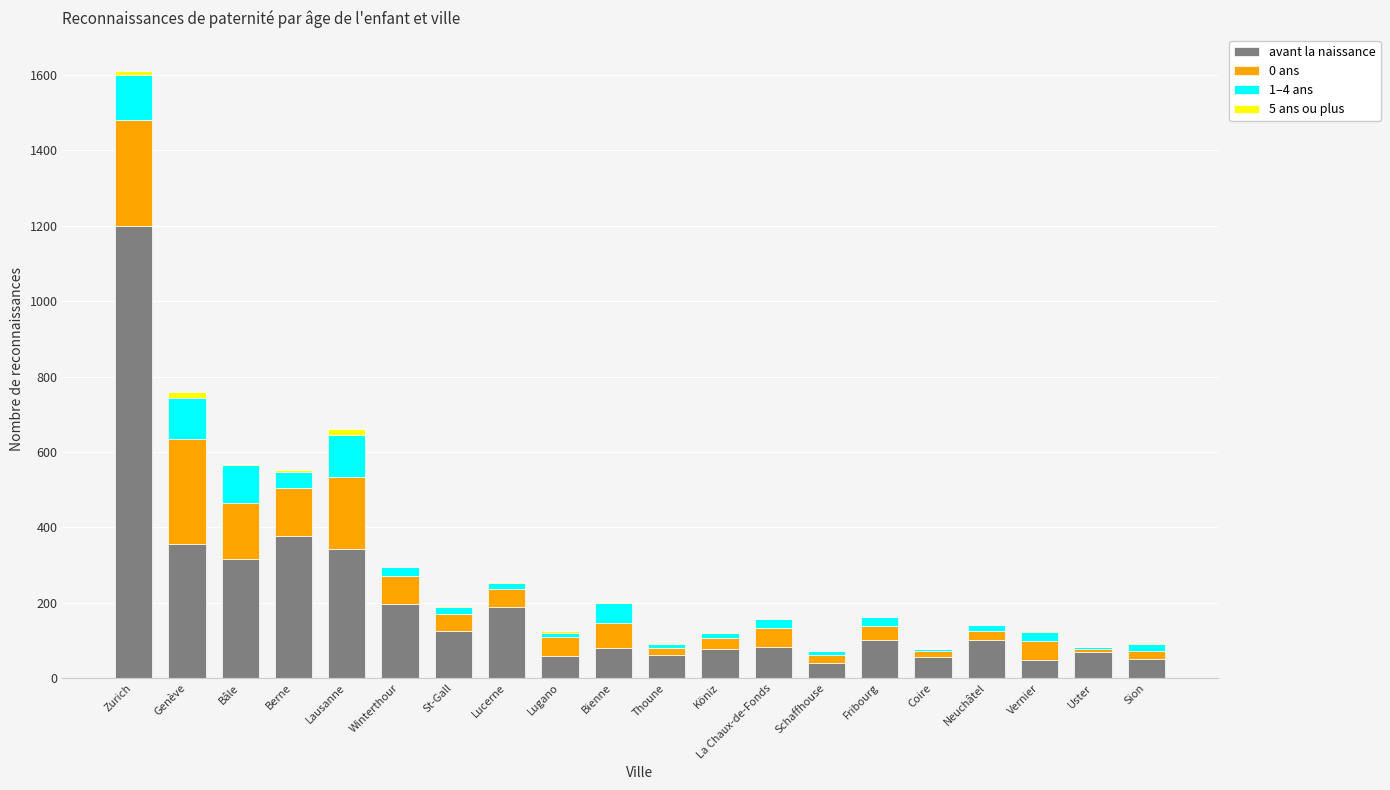

At which label is avant la naissance closest to 618?

Berne